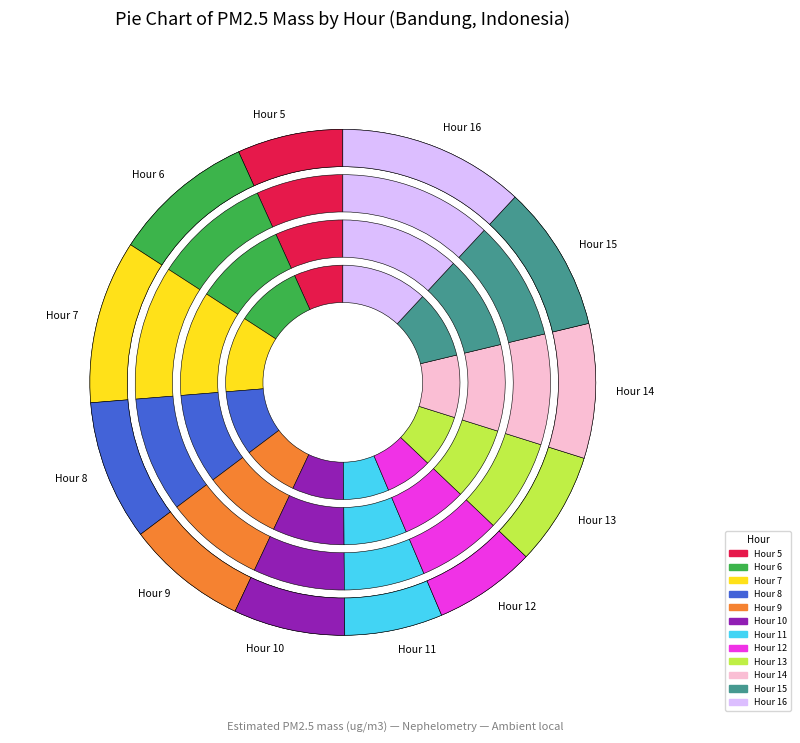

To the nearest percent, what is the difference between the Hour 6 and Hour 11 slice percentages?

3%